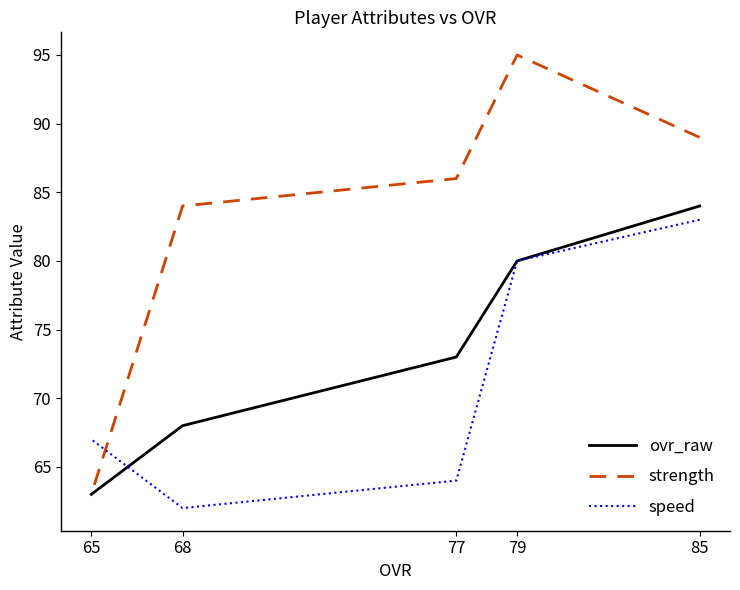

Which series has the widest spread of values?

strength